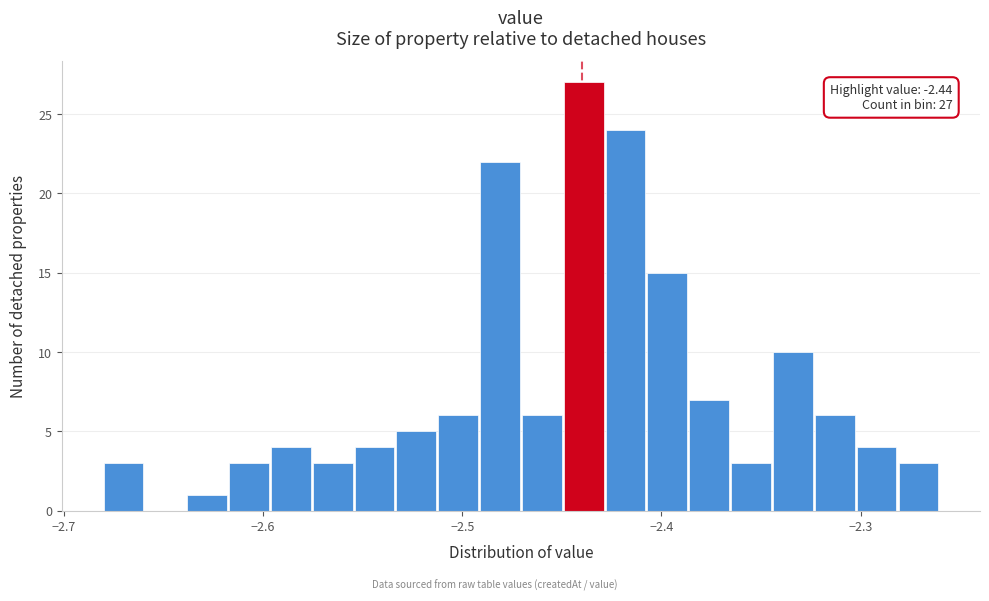

Around what value on the x-axis is the tallest bar? Give the approximate position of its centre, as read against the axis.

-2.44